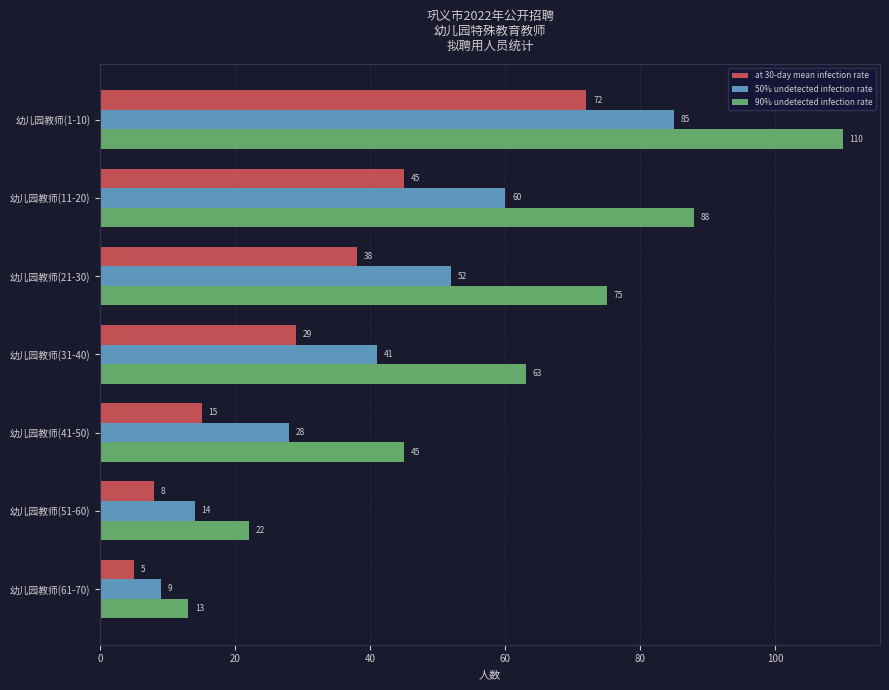

How many values in the 50% undetected infection rate series are below 41?

3